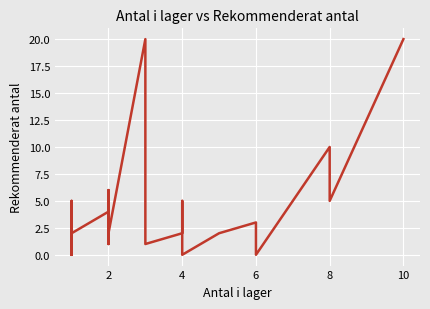

What is the difference between the maximum and minimum values?

20